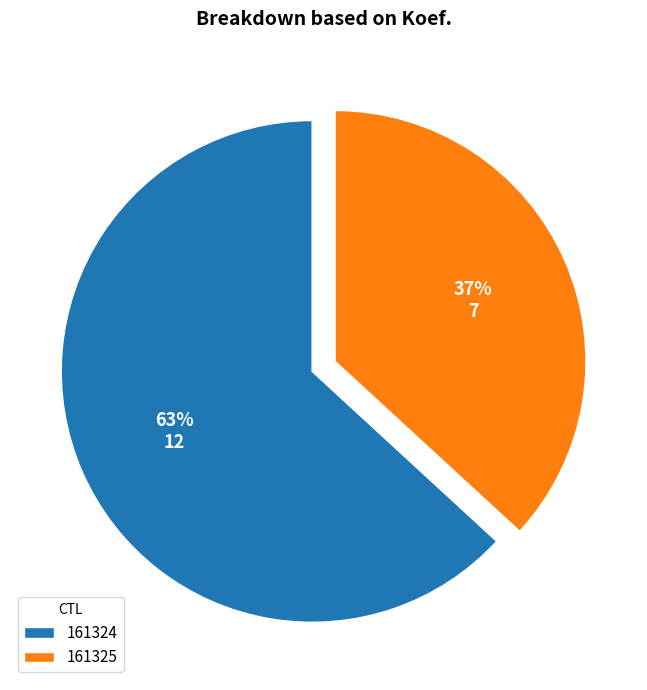

The 161324 slice represents 63% of the pie. True or false?

True